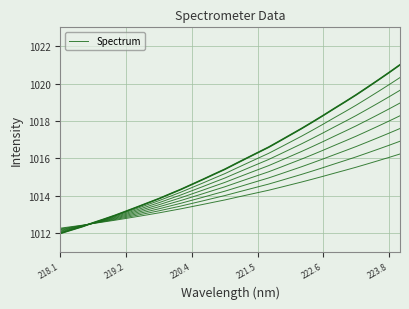

Reading left to right, transcribe all the data shown in this chart.

1012.0	1012.2	1012.4	1012.6	1012.8	1013.0	1013.2	1013.4	1013.6	1013.9	1014.1	1014.4	1014.6	1014.9	1015.2	1015.4	1015.7	1016.0	1016.3	1016.6	1016.9	1017.3	1017.6	1017.9	1018.3	1018.7	1019.0	1019.4	1019.8	1020.2	1020.6	1021.0